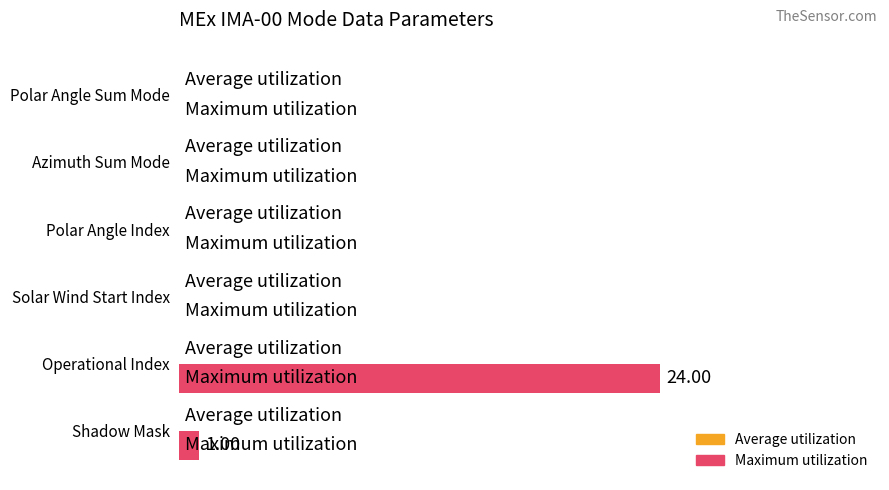

What is the maximum value shown in the chart?

24.0